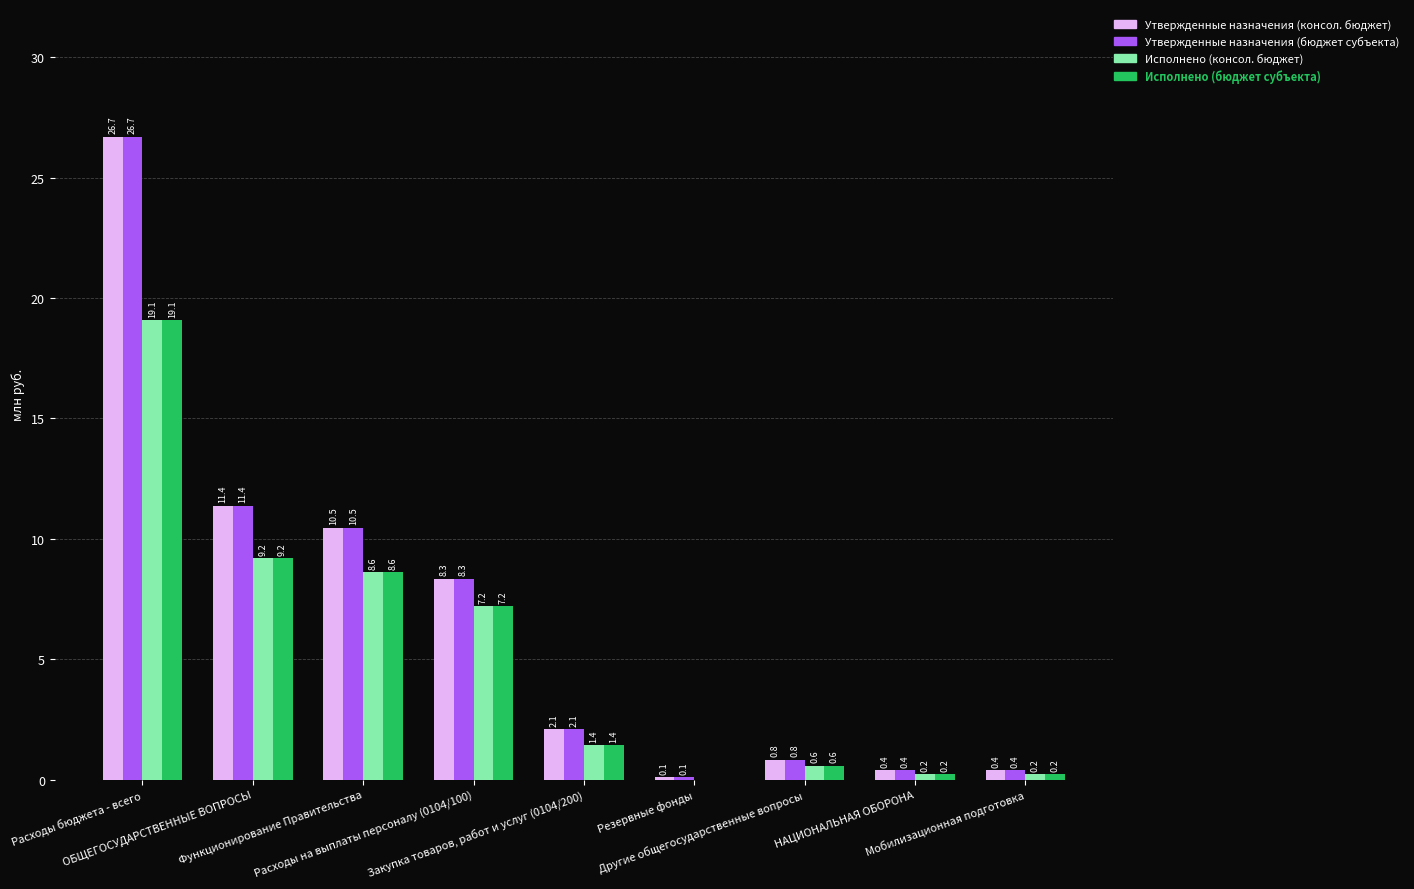

What is the sum of all Утвержденные назначения (консол. бюджет) values?

60.7